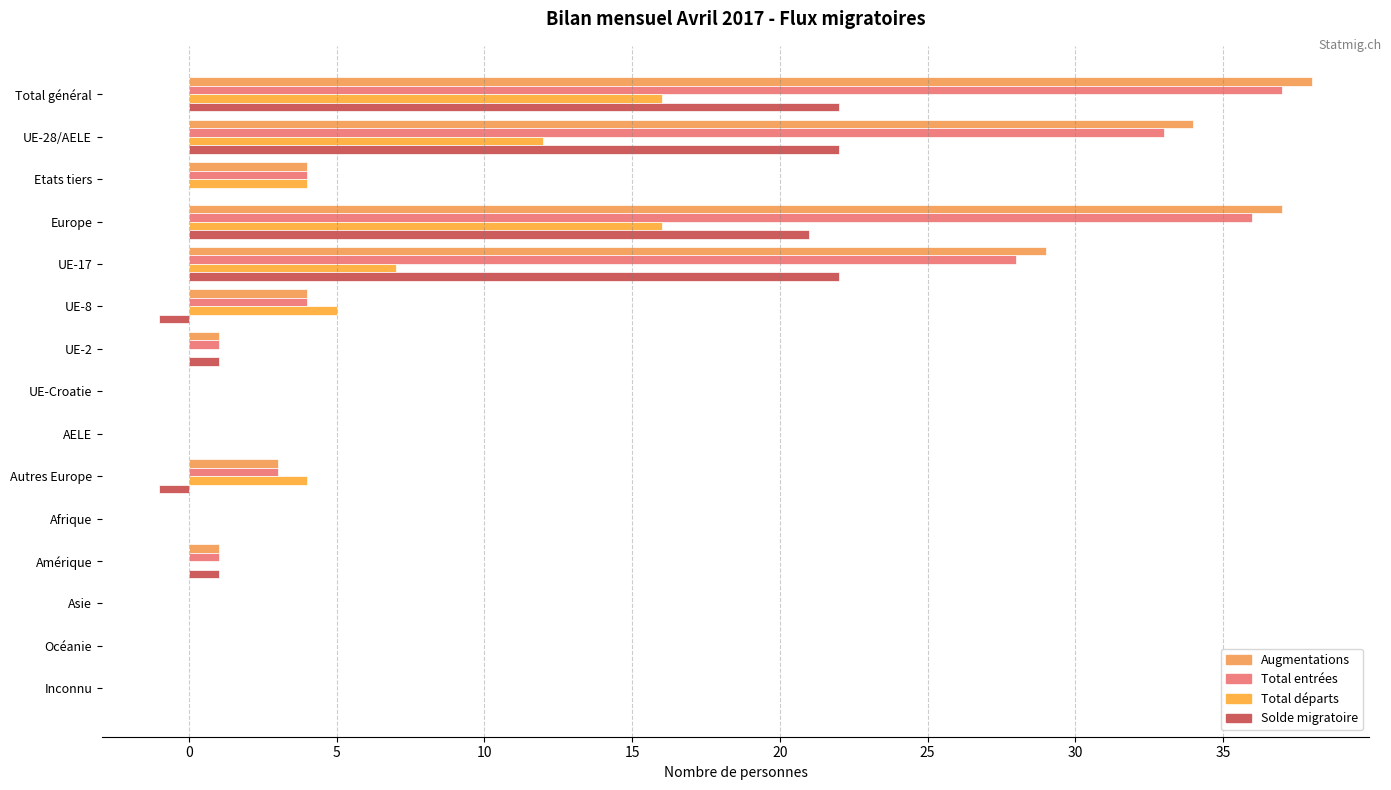

Which label corresponds to the largest value in the chart?

Total général